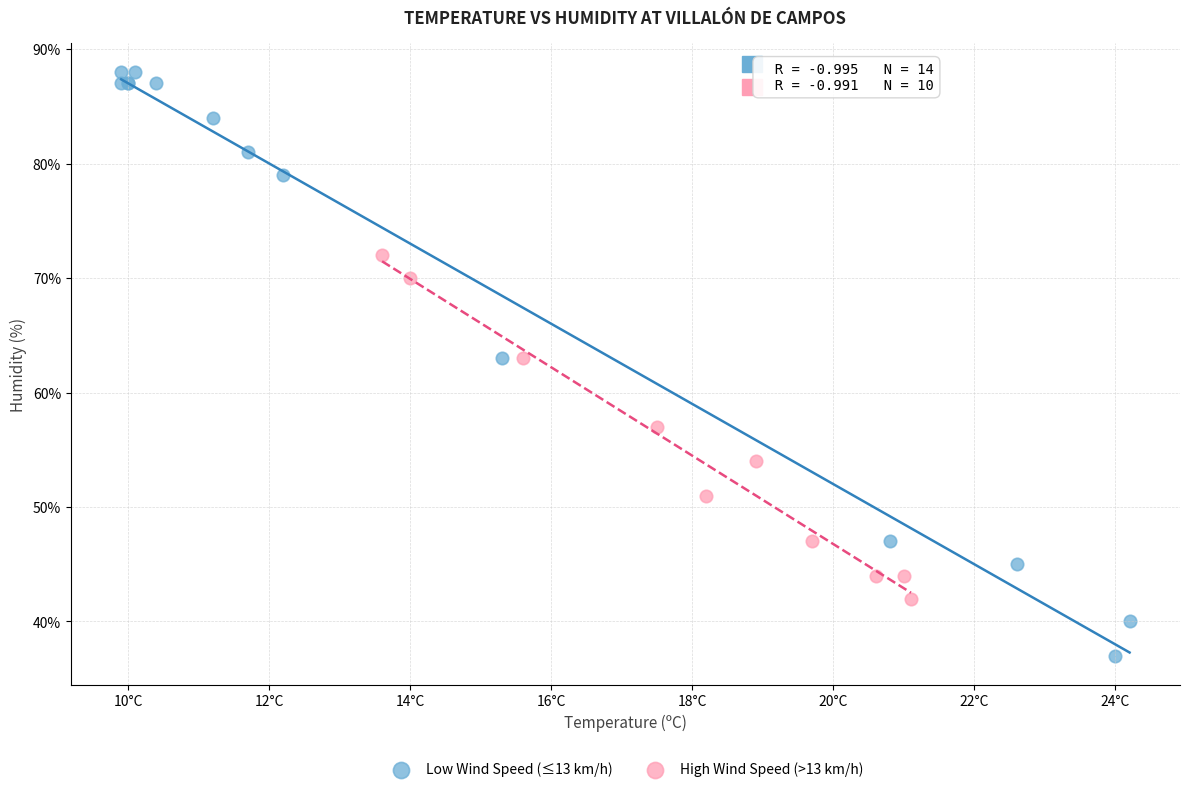

Which series has the widest spread of Y values?

Low Wind Speed (≤13 km/h)